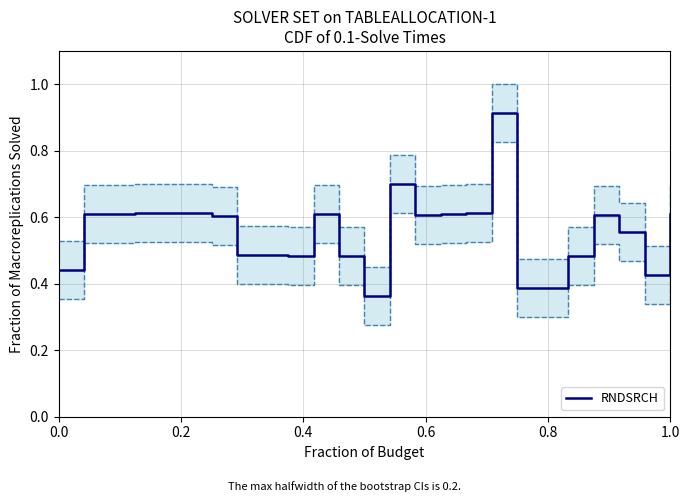

At which category does the data reach its first local peak?

0.6